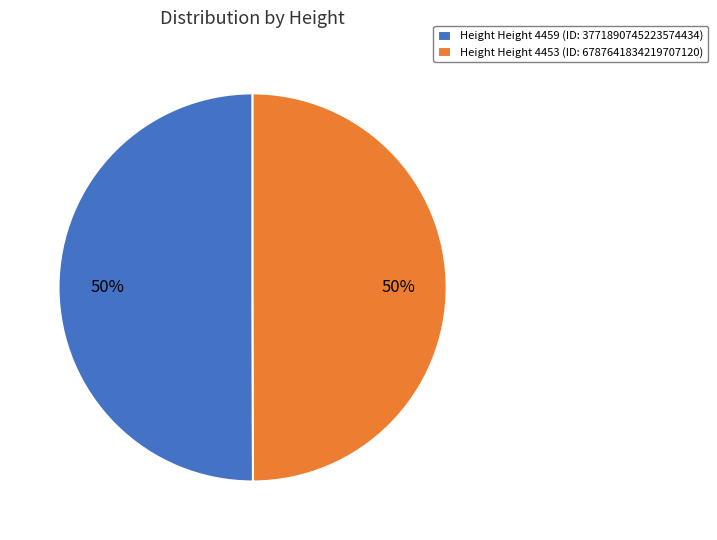

Approximately how many times larger is the value at Height Height 4459 (ID: 3771890745223574434) compared to Height Height 4453 (ID: 6787641834219707120)?

1.0